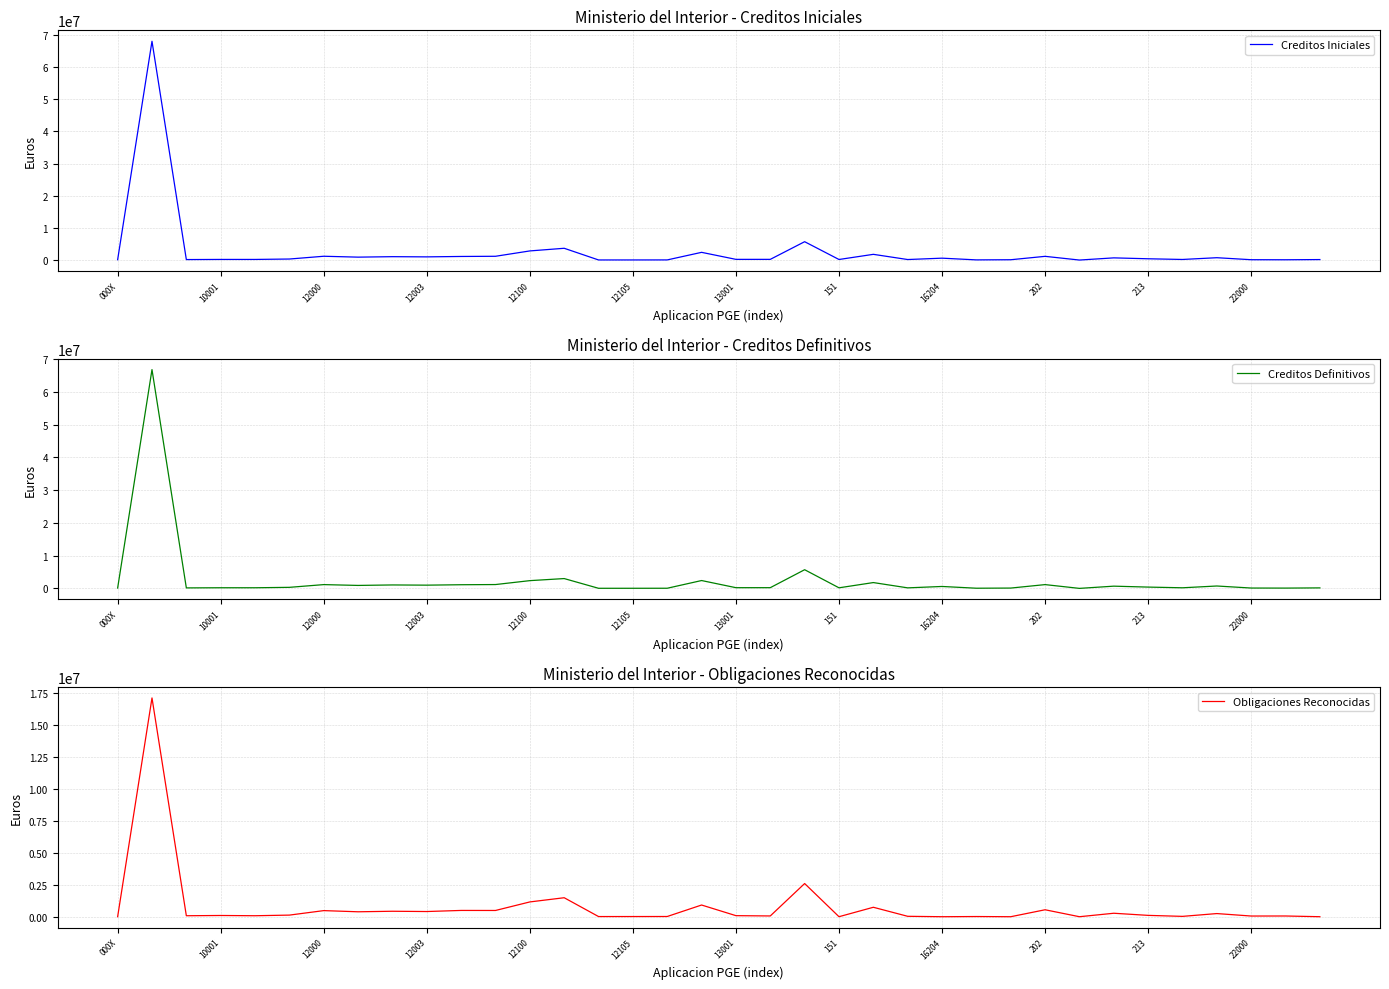

How many interior local peaks does the Creditos Definitivos series have?

12